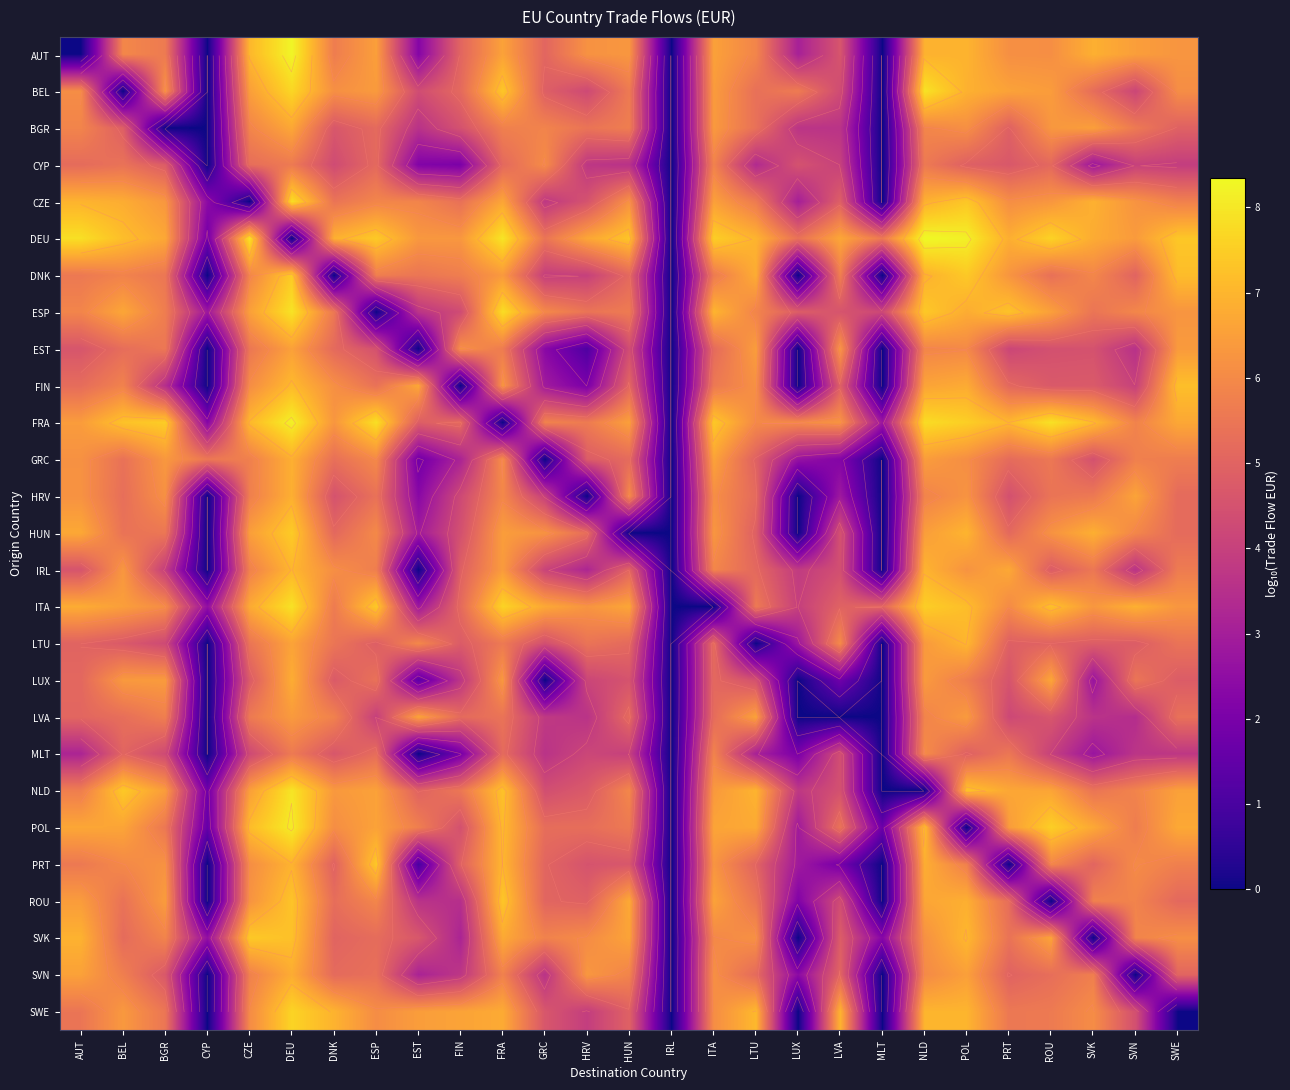

List the series in order of their peak value, highest first.

DEU, AUT, FRA, POL, NLD, ESP, BEL, ITA, CZE, SWE, HUN, DNK, SVK, PRT, ROU, FIN, IRL, LTU, GRC, HRV, LUX, SVN, BGR, LVA, EST, CYP, MLT